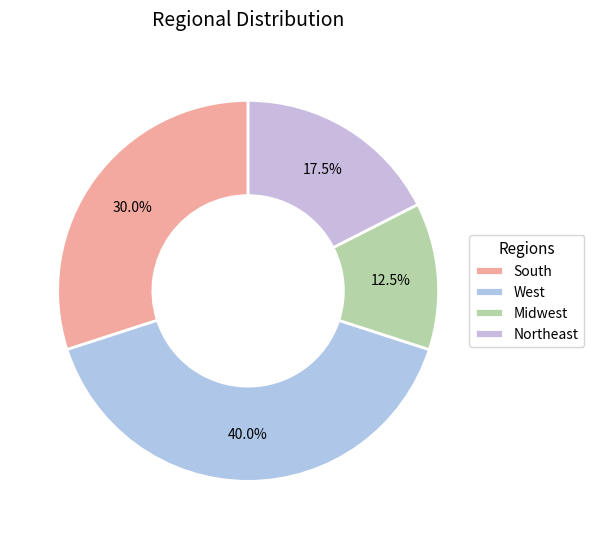

Count the number of slices in the pie.

4